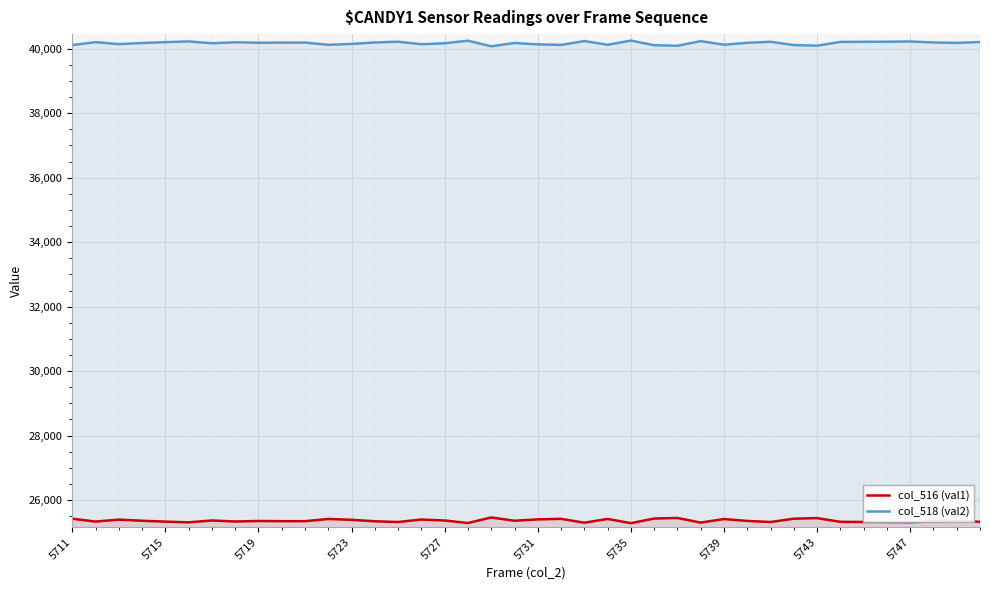

Which series has the largest total across all categories?

col_518 (val2)